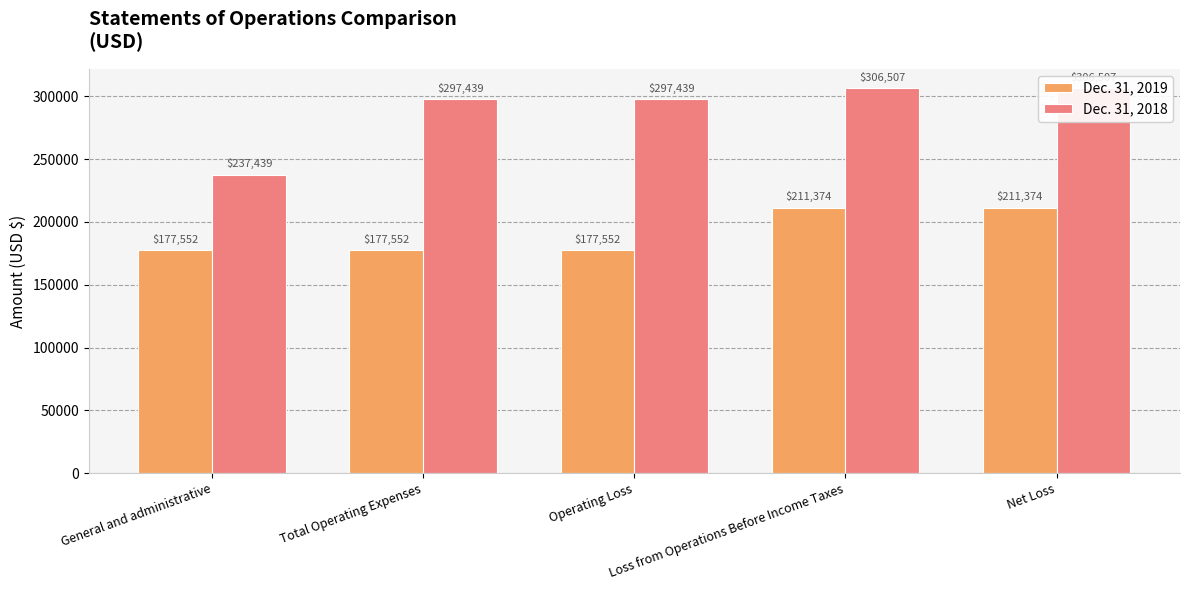

At which label does Dec. 31, 2019 reach its peak?

Loss from Operations Before Income Taxes